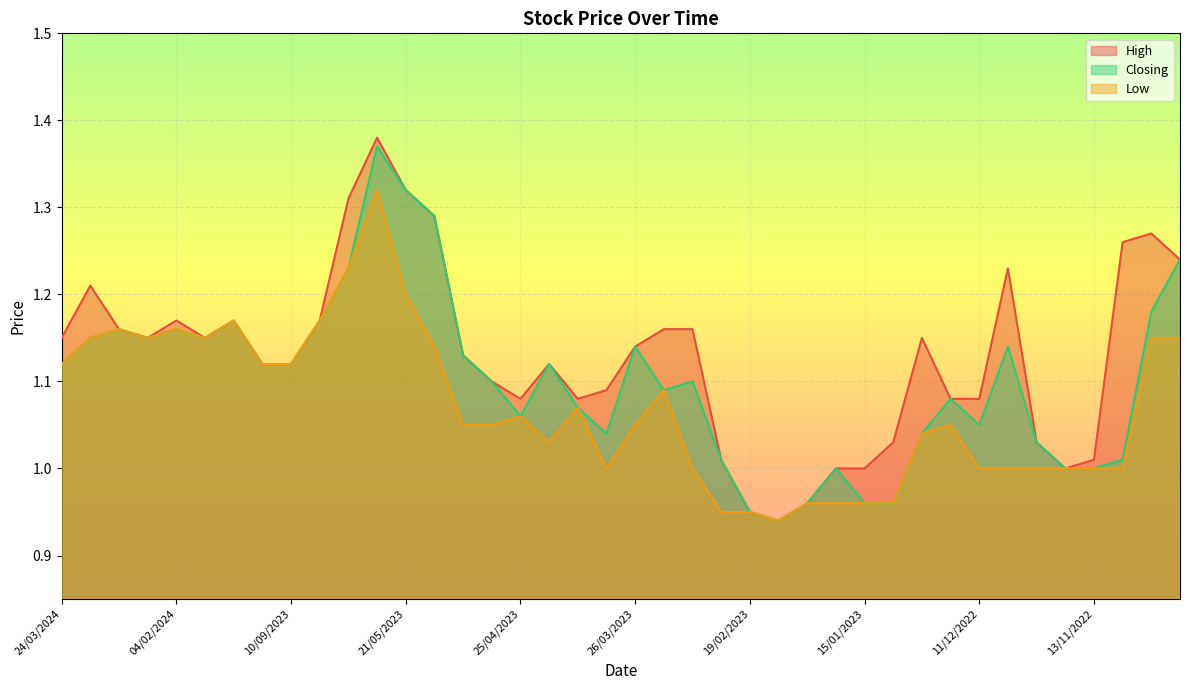

In High, how many points are lower than both neighbors (excluding endpoints)?

6